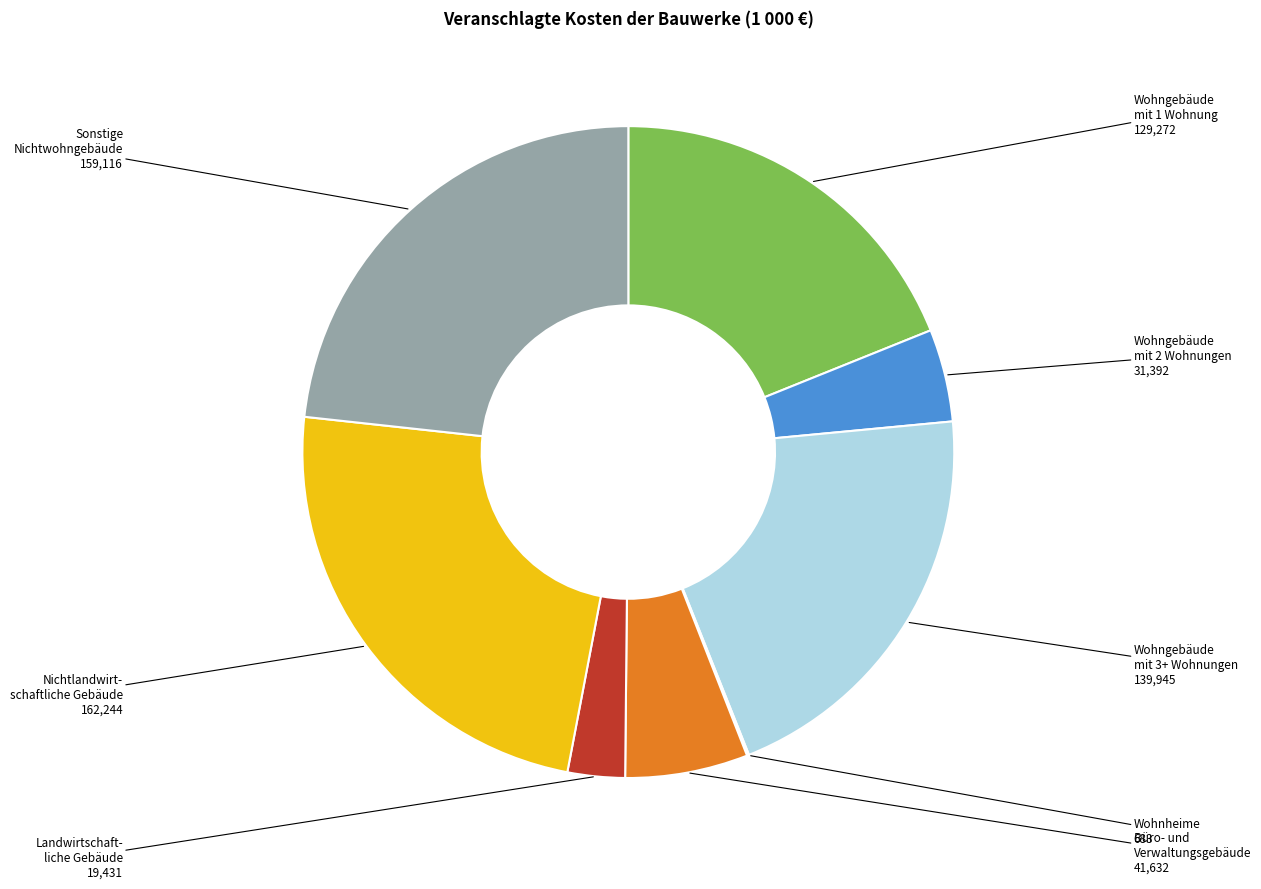

Is there any slice that represents more than half of the pie?

No